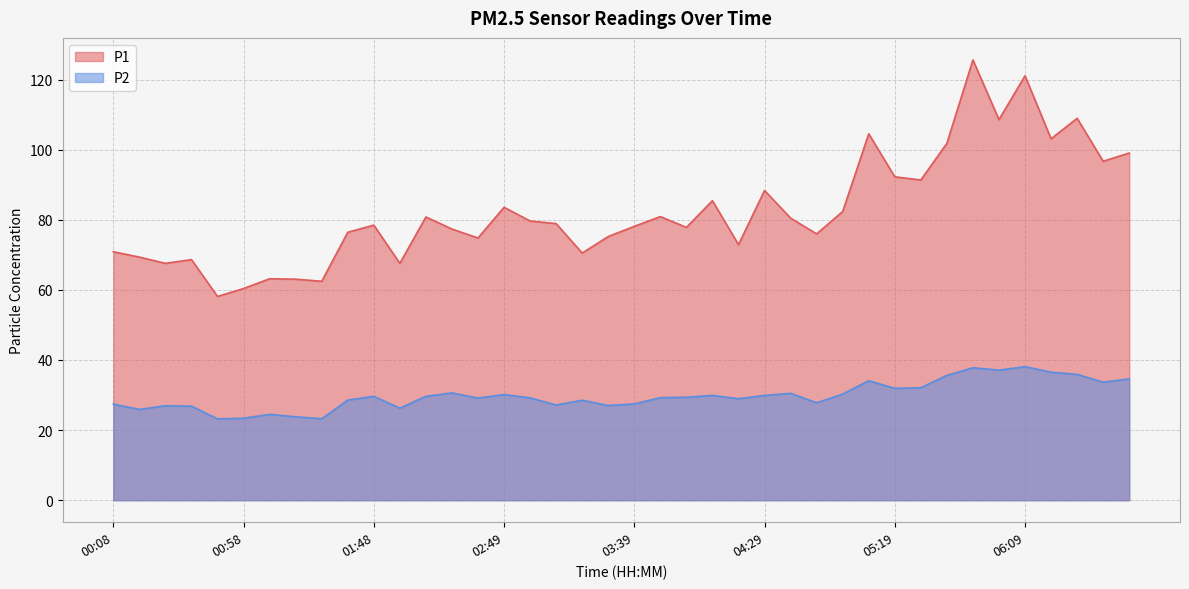

Reading left to right, what are all the values shown in this chart?

P1: 70.9	69.3	67.6	68.6	58.1	60.4	63.2	63.0	62.5	76.4	78.5	67.6	80.8	77.3	74.8	83.5	79.7	78.9	70.5	75.2	78.1	80.9	77.8	85.5	72.9	88.3	80.5	76.0	82.3	104.5	92.2	91.3	101.8	125.6	108.6	121.1	103.1	109.0	96.7	99.0
P2: 27.4	25.9	26.9	26.8	23.2	23.4	24.5	23.8	23.2	28.6	29.6	26.2	29.6	30.6	29.1	30.1	29.2	27.1	28.5	27.0	27.4	29.2	29.4	29.9	28.9	29.9	30.5	27.8	30.2	34.1	31.9	32.1	35.6	37.8	37.1	38.1	36.5	35.9	33.7	34.6